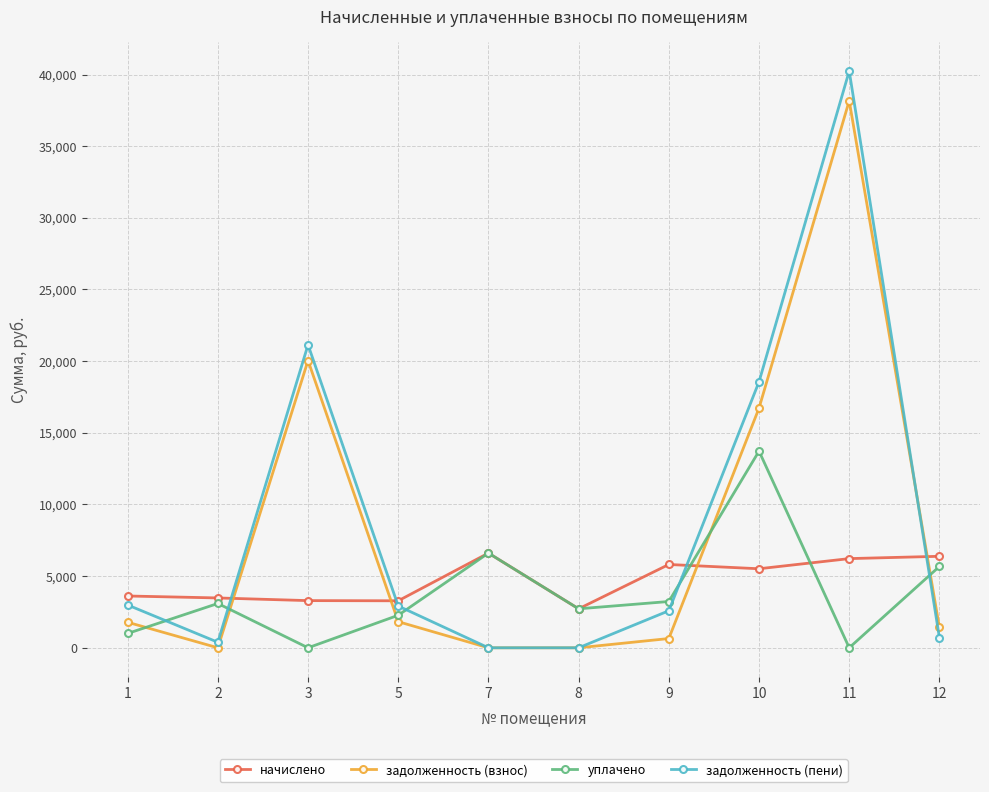

At which label is задолженность (взнос) closest to 19083?

3